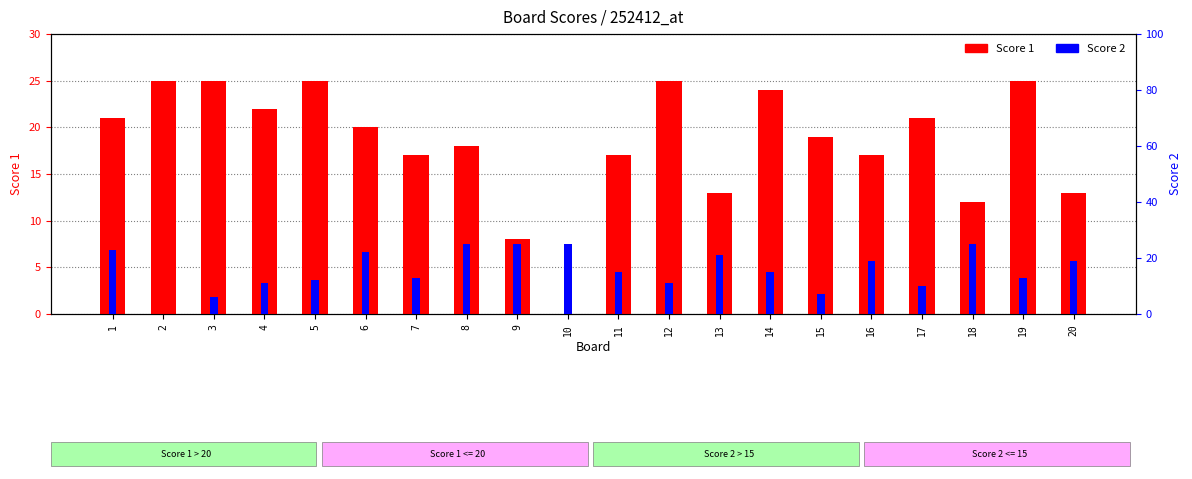

What is the value of the Score 2 bar at the 10th from the left?

25